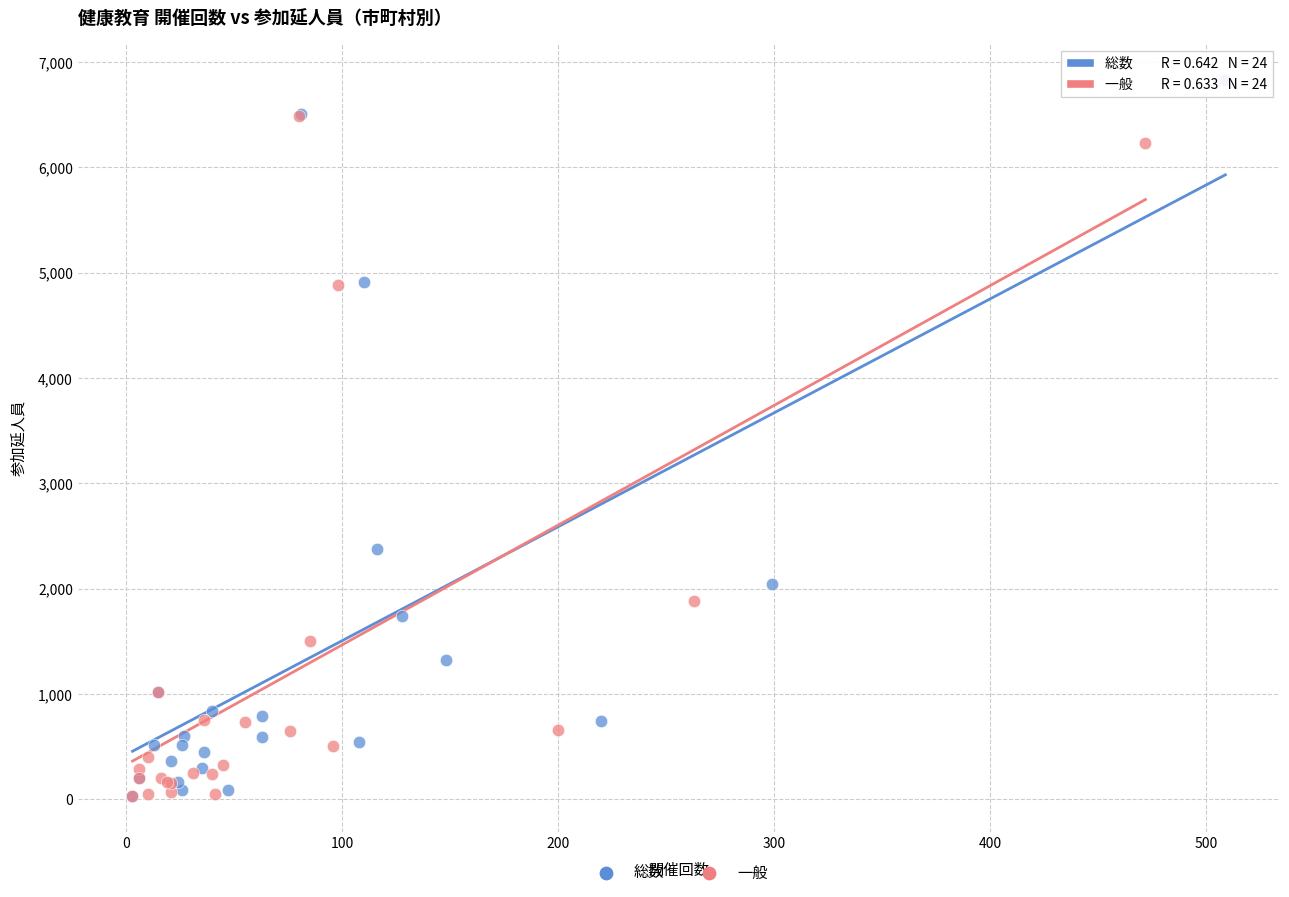

Which series contains the highest Y value?

総数